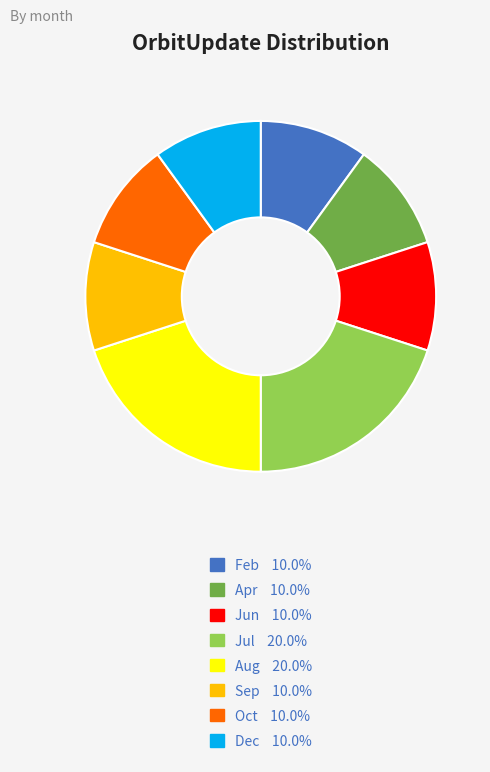

Do Oct 10.0% and Dec 10.0% together represent more than half of the pie?

No